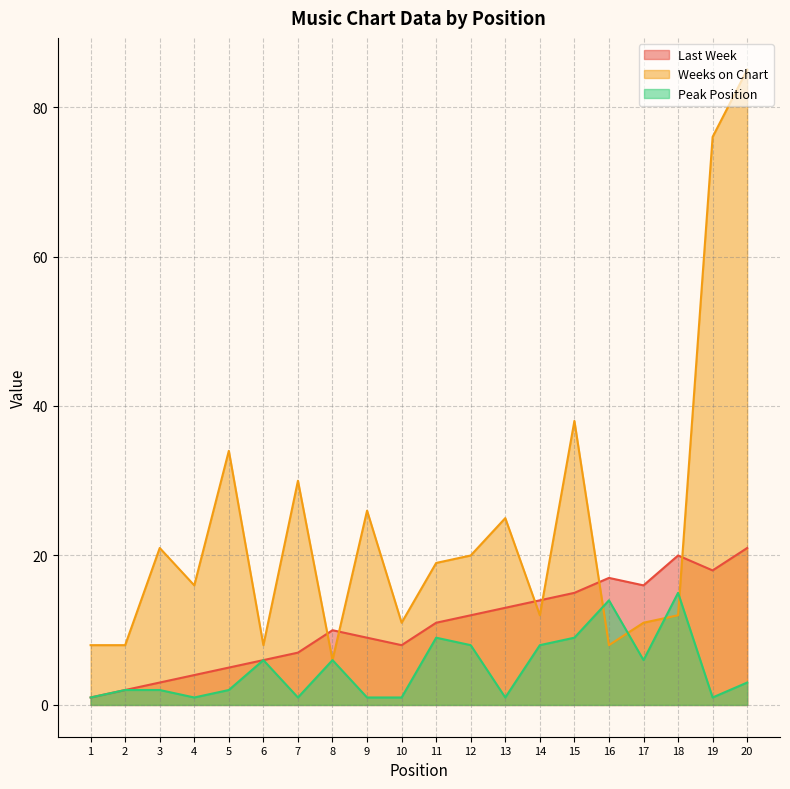

How many lines are shown in the chart?

3